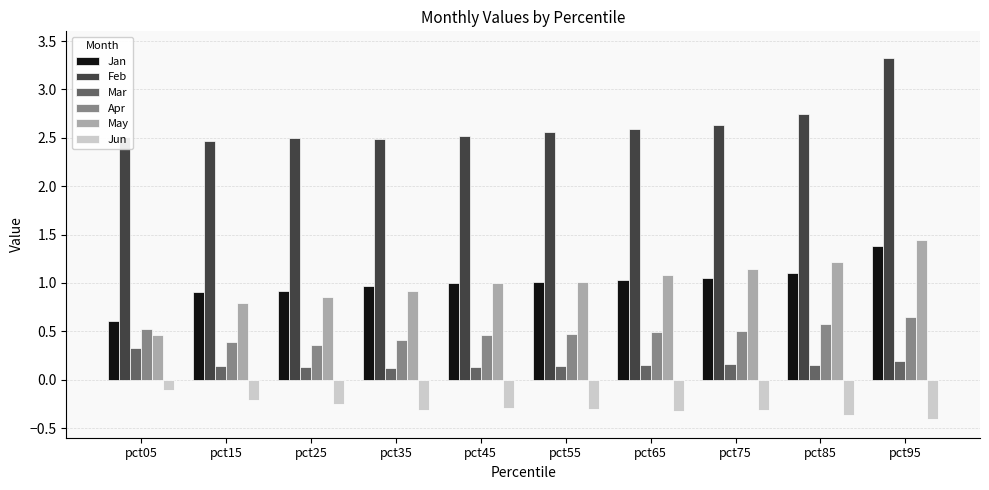

The value of Apr at pct05 is 0.9. True or false?

False